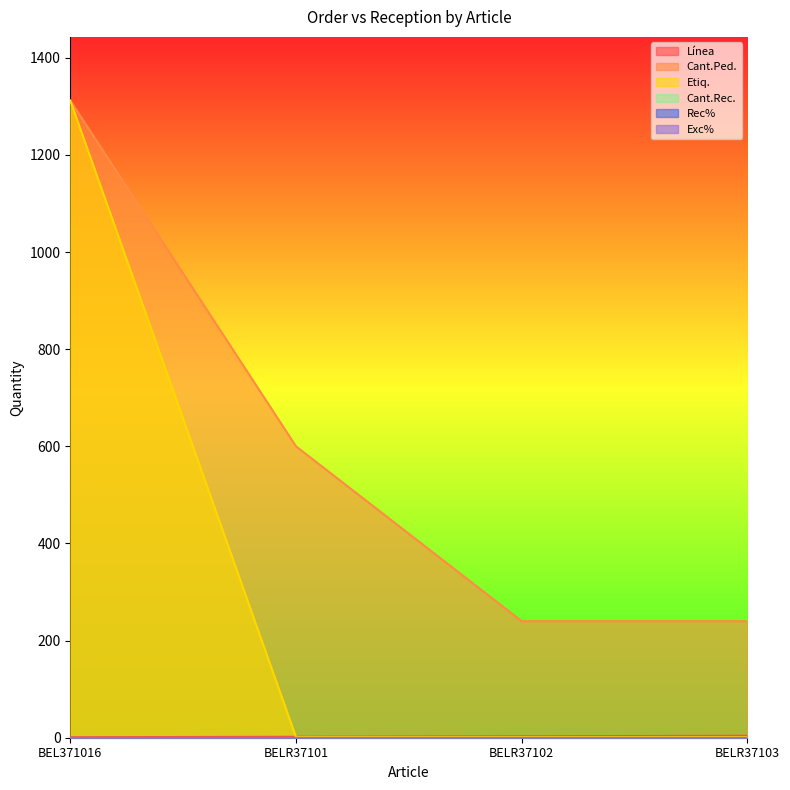

What is the difference between the Línea values at BELR37102 and BELR37103?

1